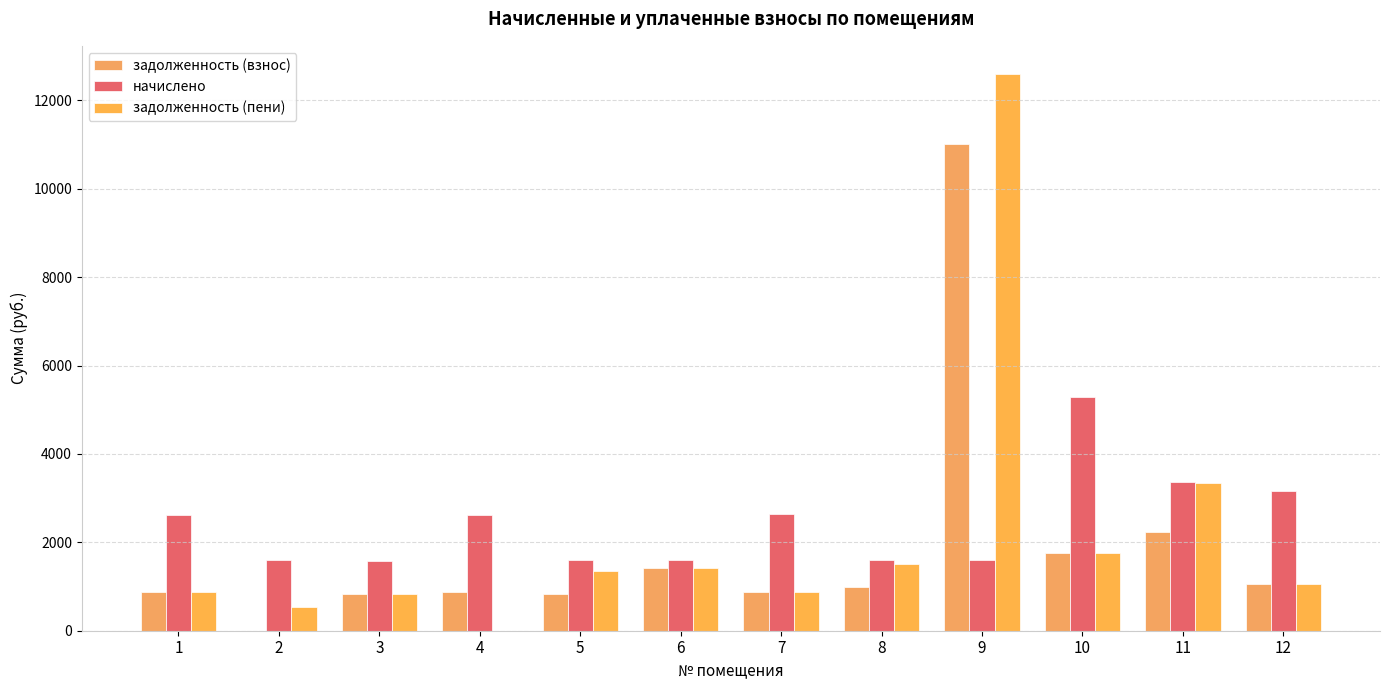

How many groups of bars are there?

12